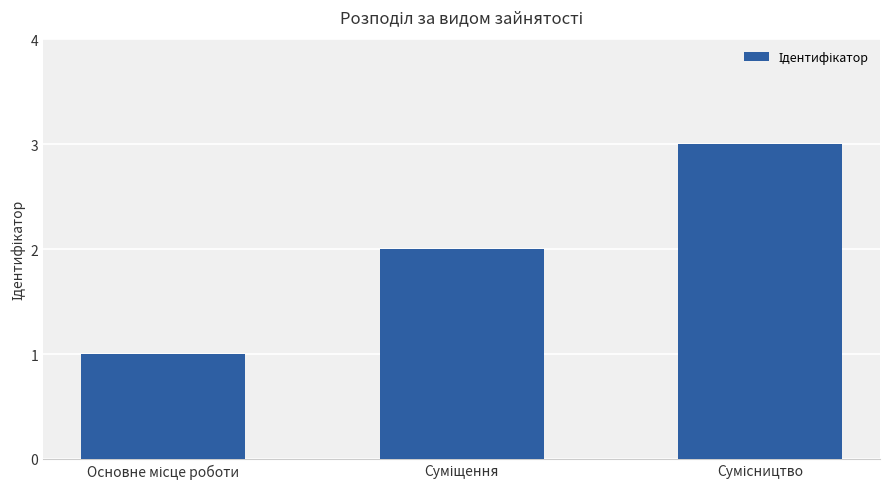

What is the sum of all values?

6